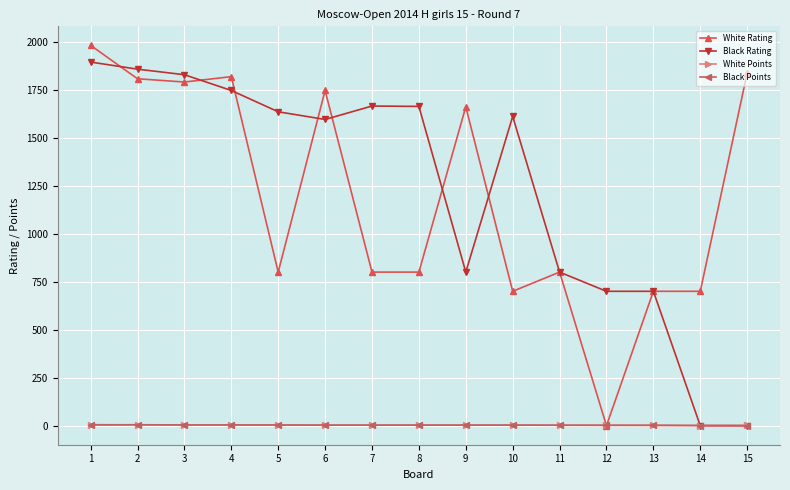

Reading left to right, extract all data points from this chart.

White Rating: 1=1981.0	2=1807.0	3=1790.0	4=1818.0	5=800.0	6=1746.0	7=800.0	8=800.0	9=1661.0	10=700.0	11=800.0	12=0.0	13=700.0	14=700.0	15=1837.0
Black Rating: 1=1894.0	2=1857.0	3=1828.0	4=1746.0	5=1635.0	6=1595.0	7=1665.0	8=1663.0	9=800.0	10=1611.0	11=800.0	12=700.0	13=700.0	14=0.0	15=0.0
White Points: 1=5.5	2=4.5	3=4.0	4=4.0	5=4.0	6=3.0	7=3.0	8=3.0	9=3.0	10=3.0	11=2.5	12=2.5	13=2.0	14=1.0	15=2.0
Black Points: 1=4.0	2=5.0	3=4.0	4=4.0	5=3.5	6=3.0	7=3.0	8=3.0	9=3.0	10=3.0	11=2.5	12=2.0	13=2.0	14=1.0	15=0.0